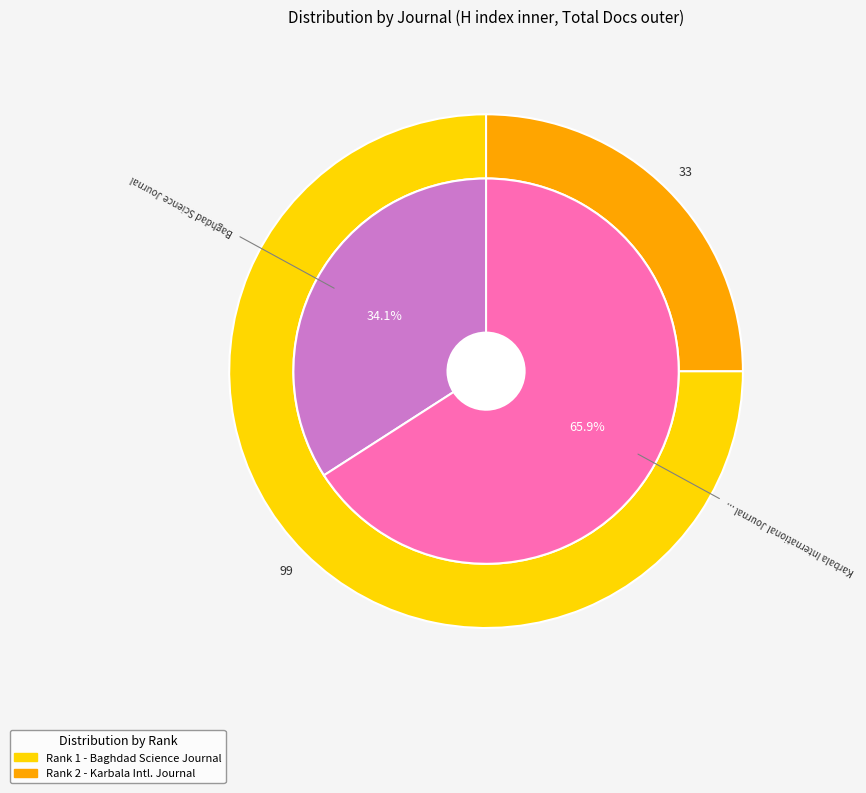

What is the smallest slice in the pie chart?

Baghdad Science Journal